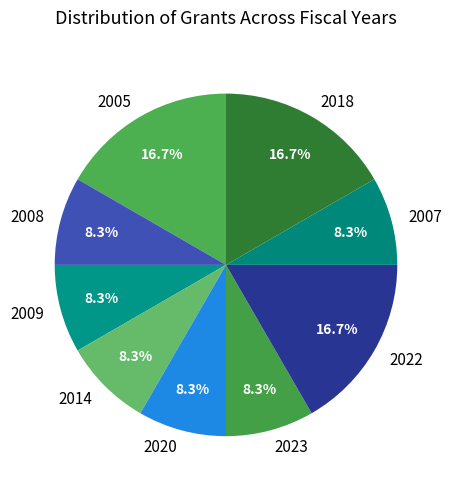

Does 2008 account for over 50% of the chart?

No